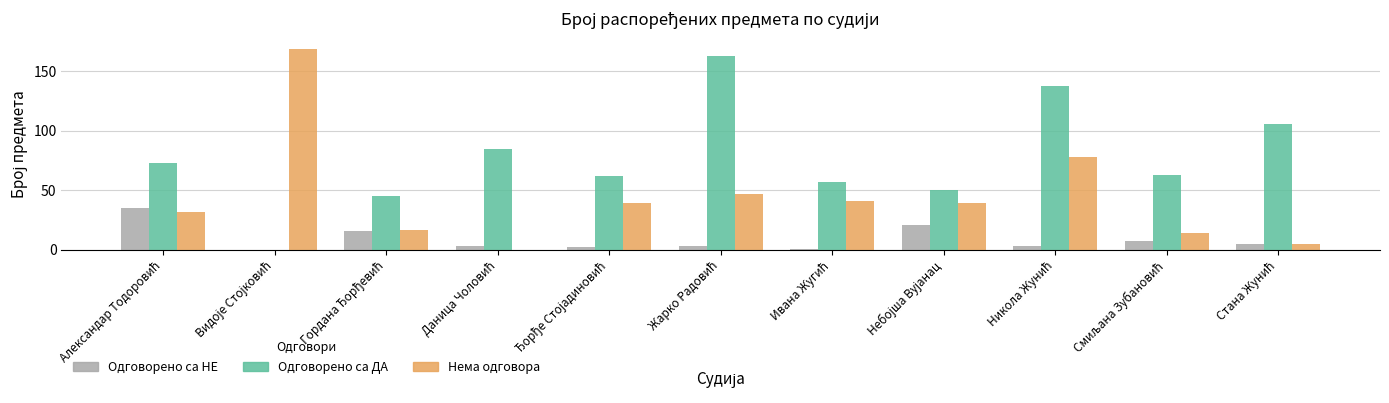

Reading left to right, transcribe all the data shown in this chart.

Одговорено са НЕ: 35	0	16	3	2	3	1	21	3	7	5
Одговорено са ДА: 73	0	45	85	62	163	57	50	138	63	106
Нема одговора: 32	169	17	0	39	47	41	39	78	14	5